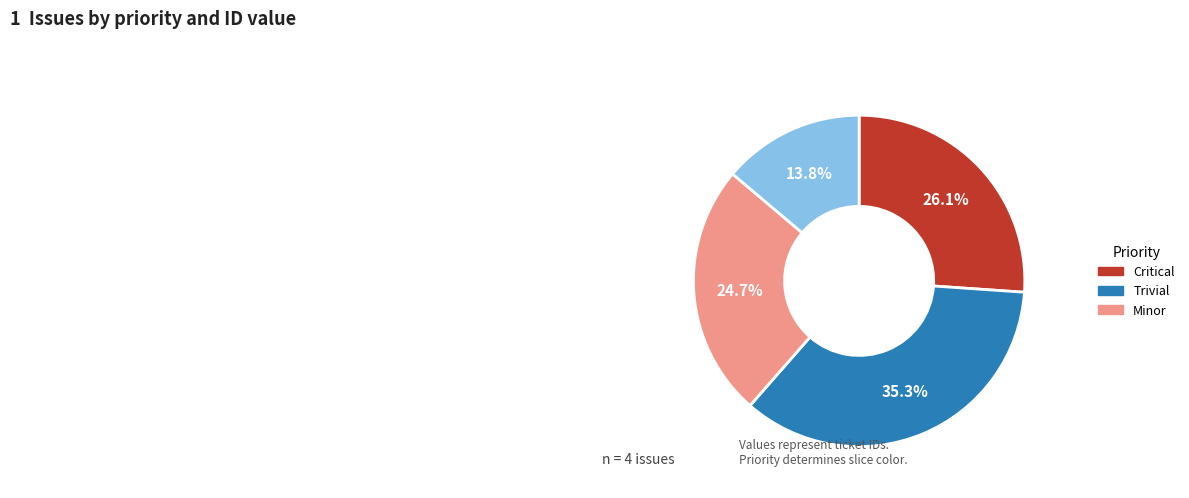

Is there a majority slice in this chart?

No